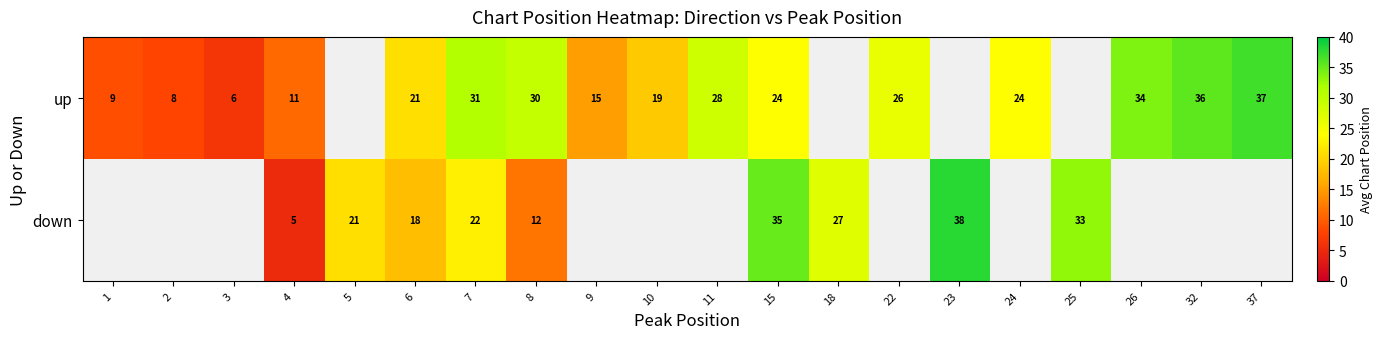

How many values in the row_0 series exceed 26?

6